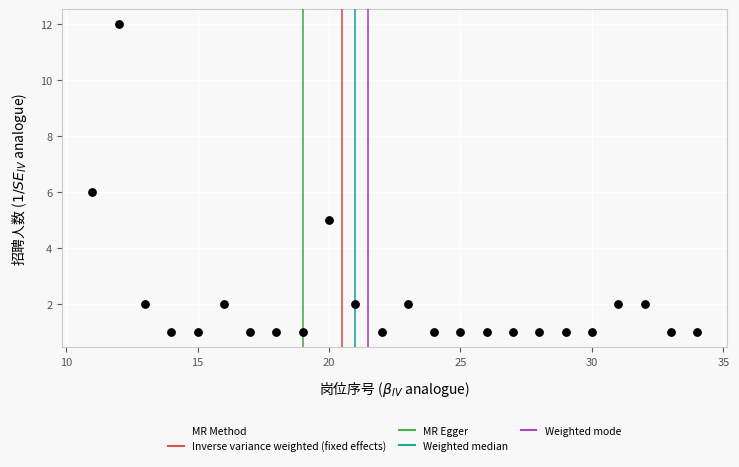

What is the range of X values (max minus min)?

23